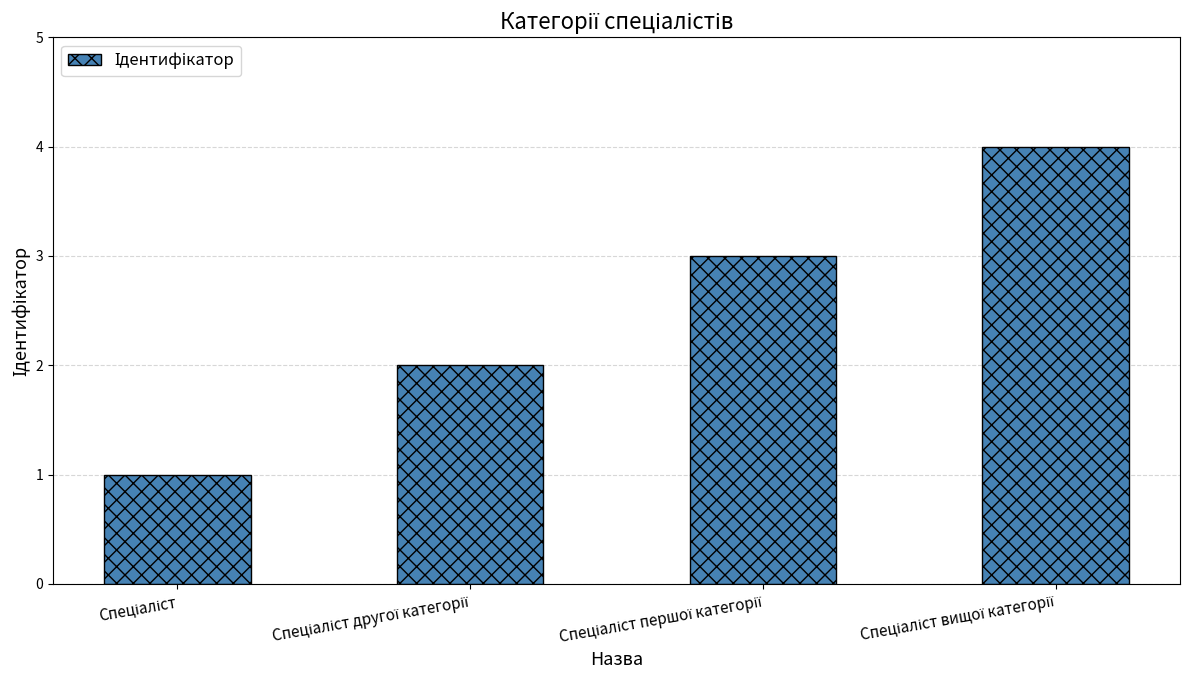

Reading left to right, list all the values displayed in this chart.

1	2	3	4